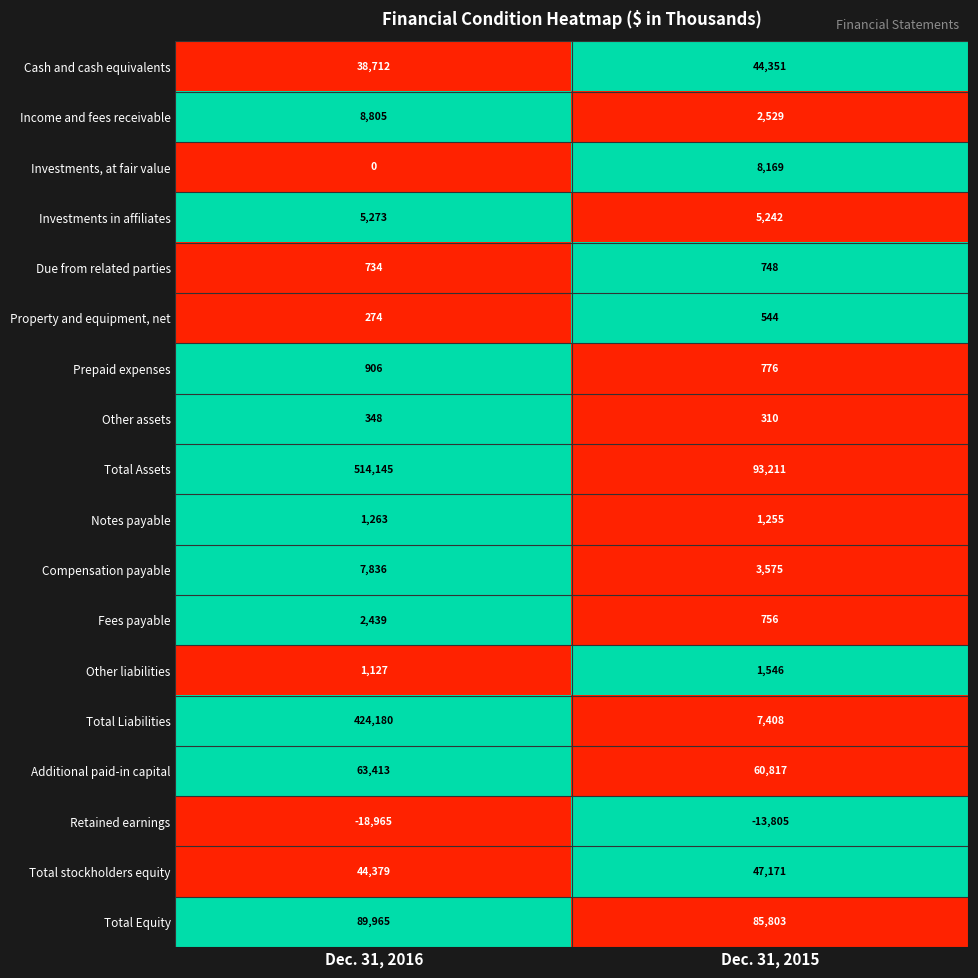

Count the number of categories in the chart.

2